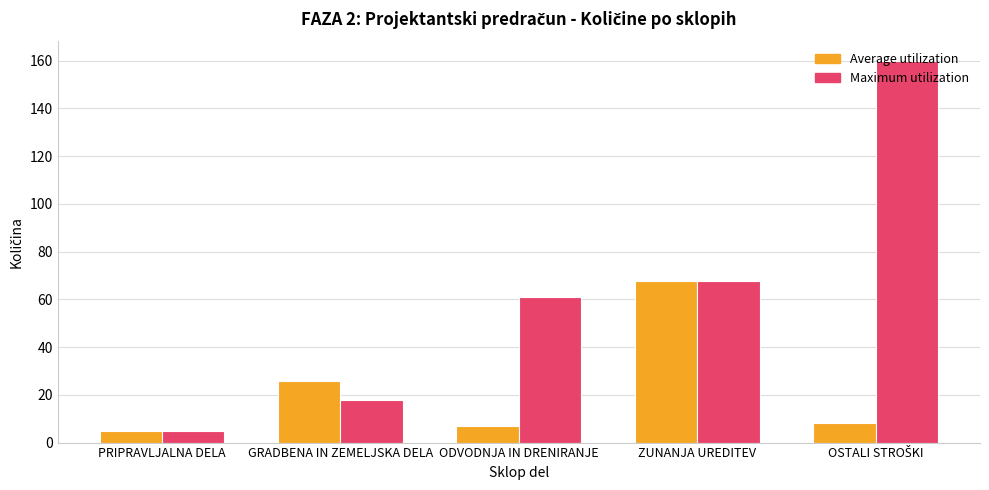

What is the label of the 5th bar from the right?

PRIPRAVLJALNA DELA